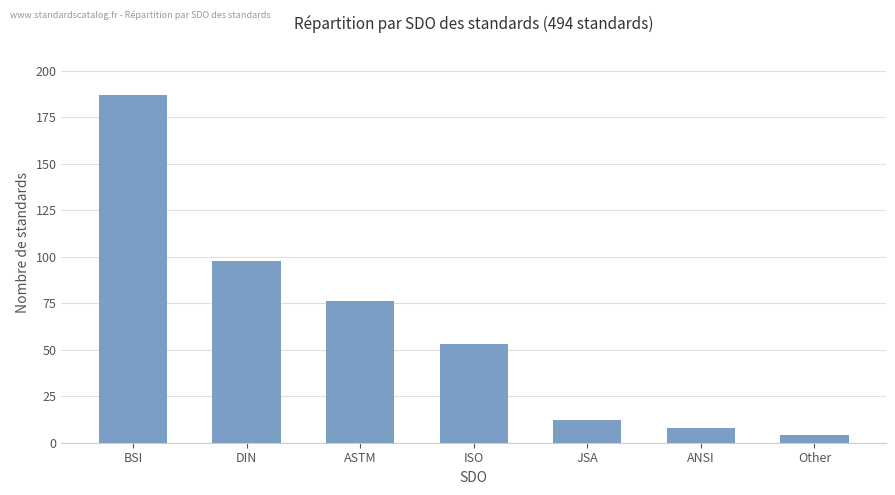

Does the chart contain any negative values?

No